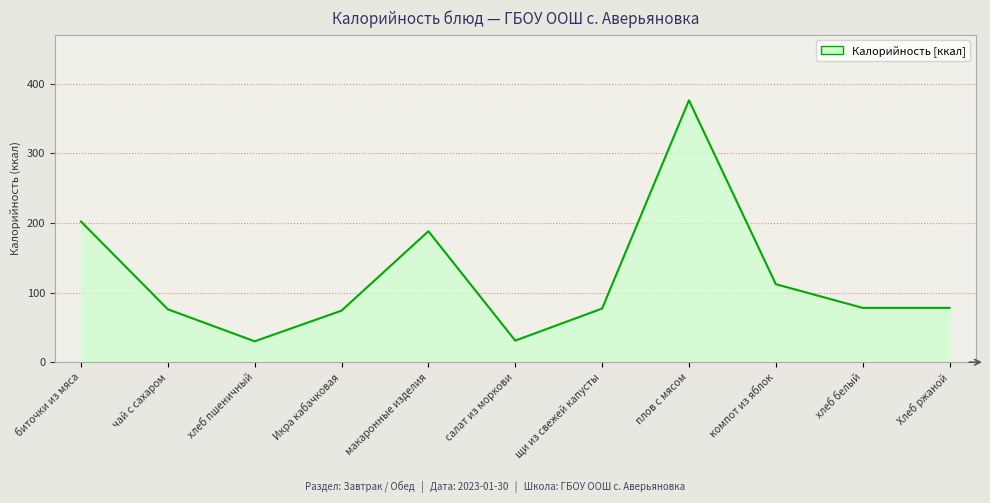

Read the value at Икра кабачковая, to the nearest 5.

75